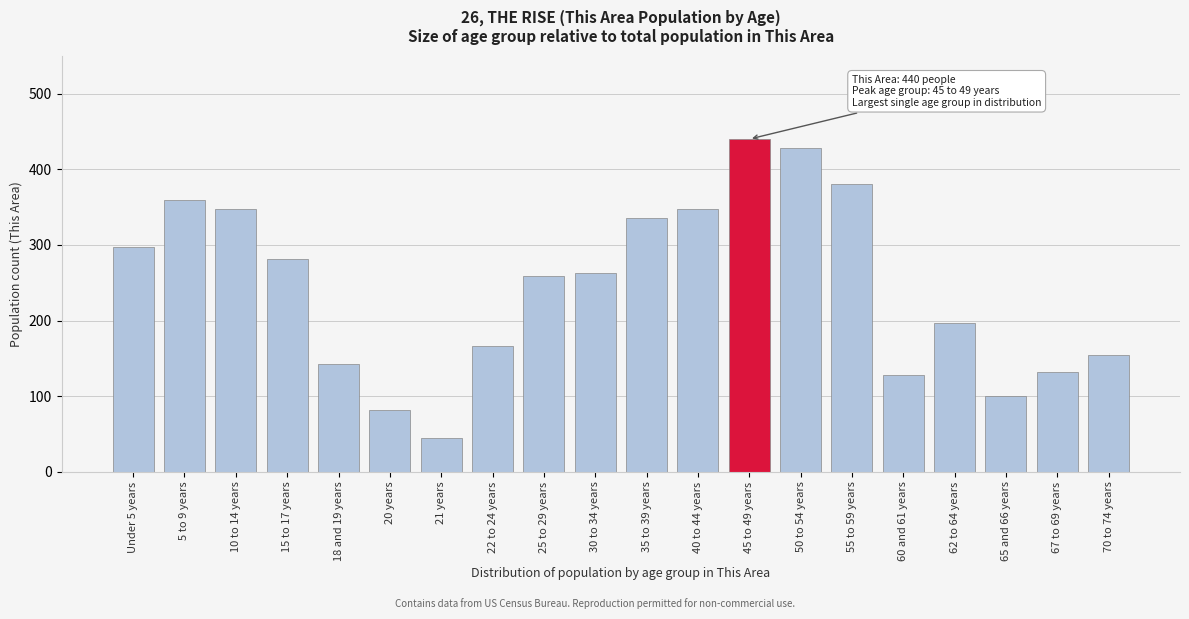

What is the change in value from Under 5 years to 15 to 17 years?

-16